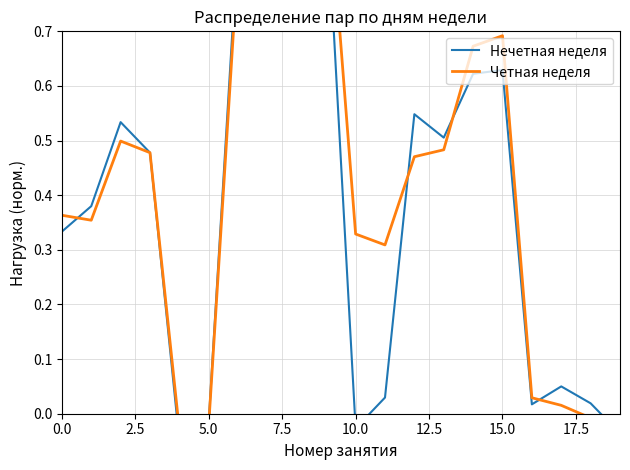

What is the sum of the Нечетная неделя values at 9 and 18?

1.0